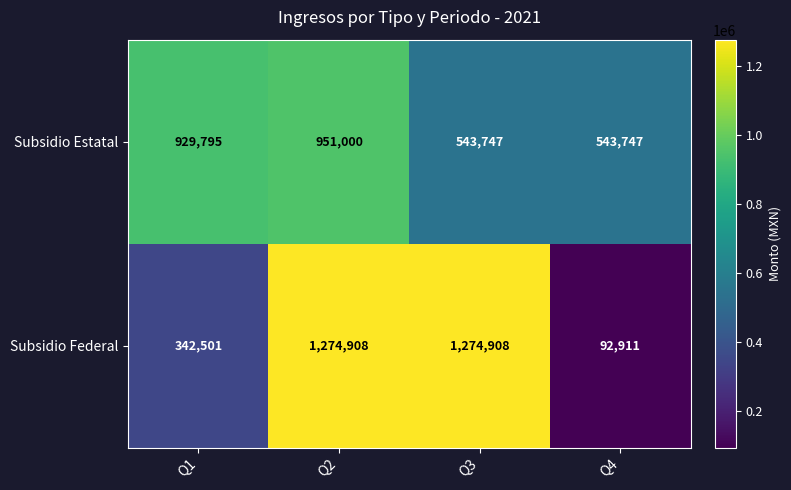

Reading left to right, what are all the values shown in this chart?

Subsidio Estatal: 929795	951000	543747	543747
Subsidio Federal: 342501	1274908	1274908	92911